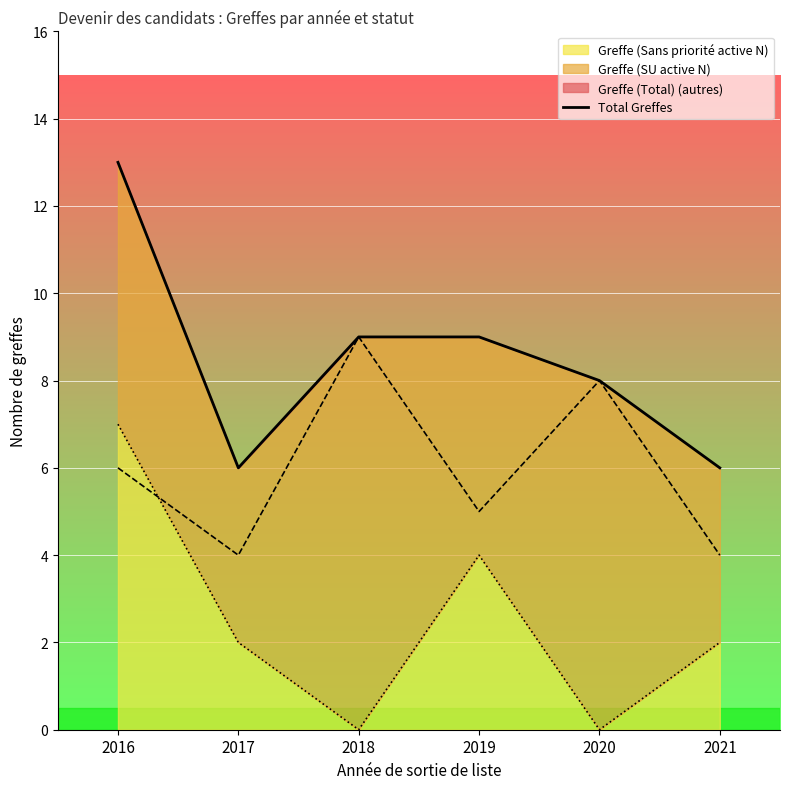

Where is the data nearest to the value 9?

2018